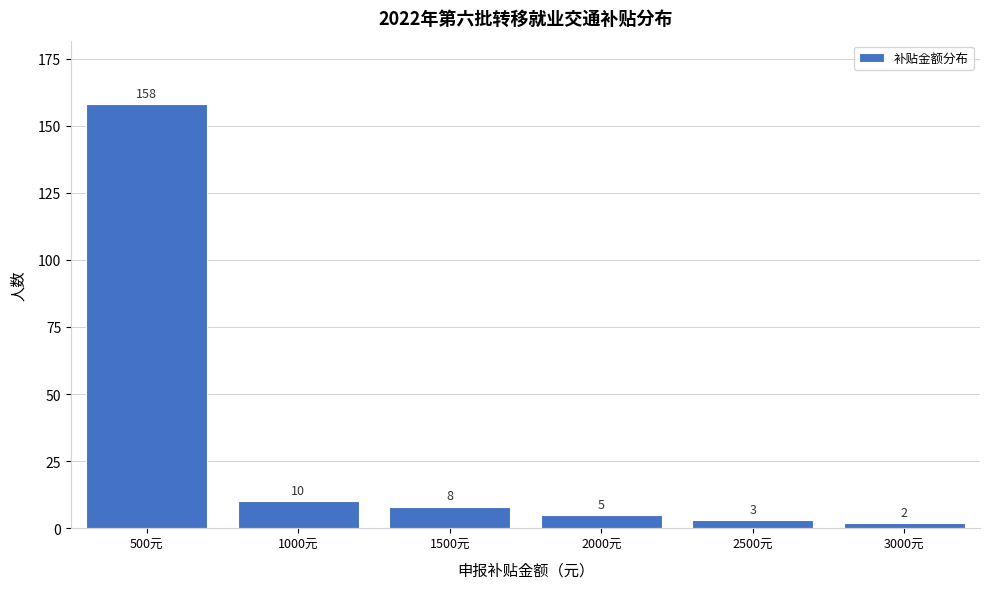

Reading left to right, list every bar in this chart as the range it spans on the x-axis followed by its height.

250 to 750: 158
750 to 1250: 10
1250 to 1750: 8
1750 to 2250: 5
2250 to 2750: 3
2750 to 3250: 2